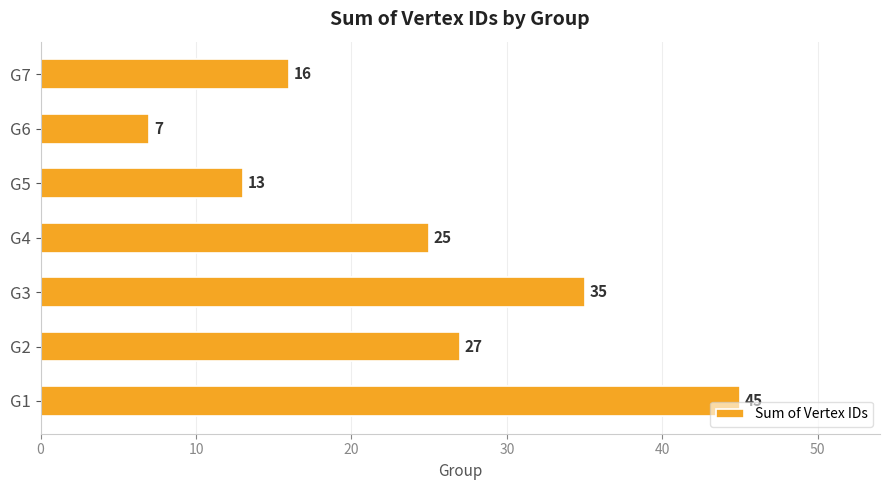

The value at G7 is 16. True or false?

True